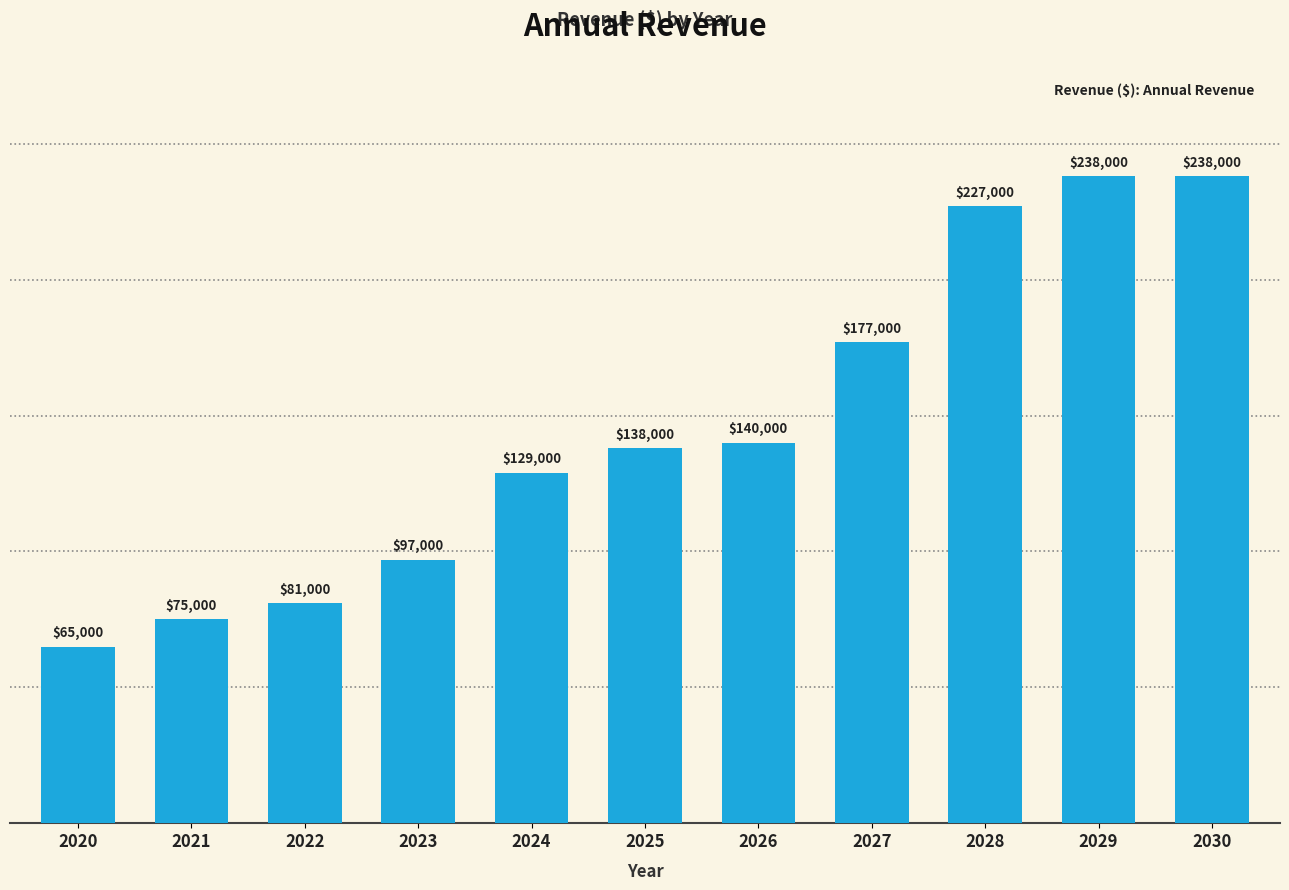

What is the value of the 9th bar from the left?

227000